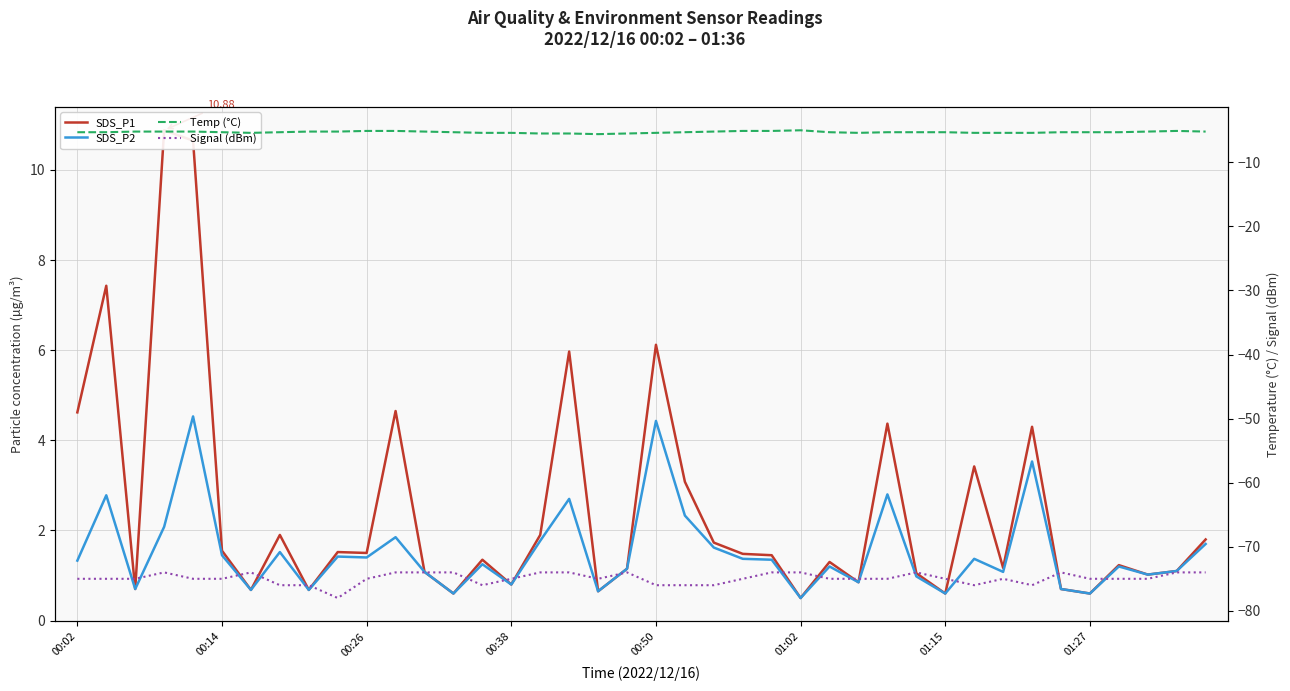

How many lines are shown in the chart?

4